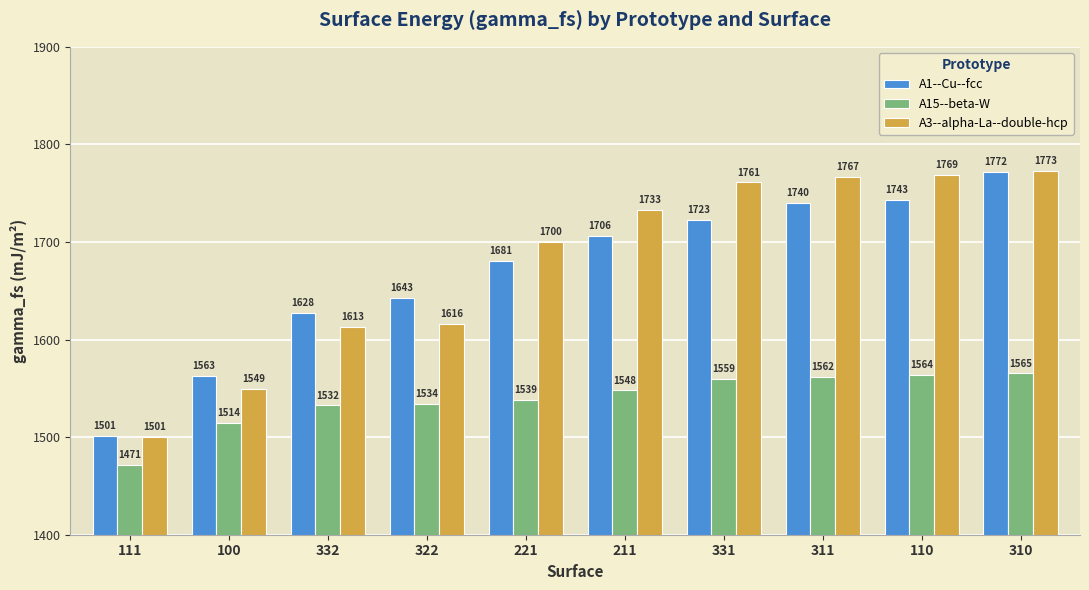

Count the number of categories in the chart.

10